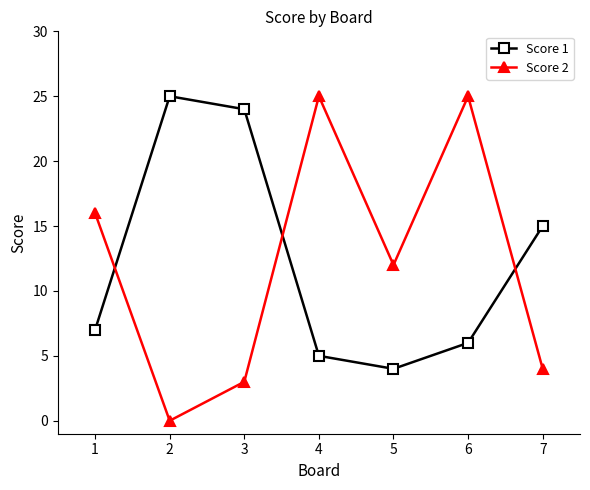

Does the chart have visible grid lines?

No